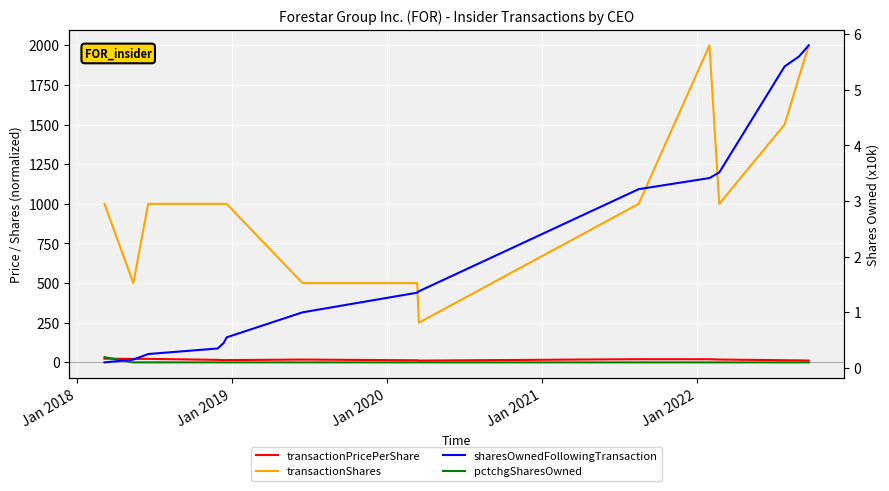

Is this an area chart (filled region under the line)?

No